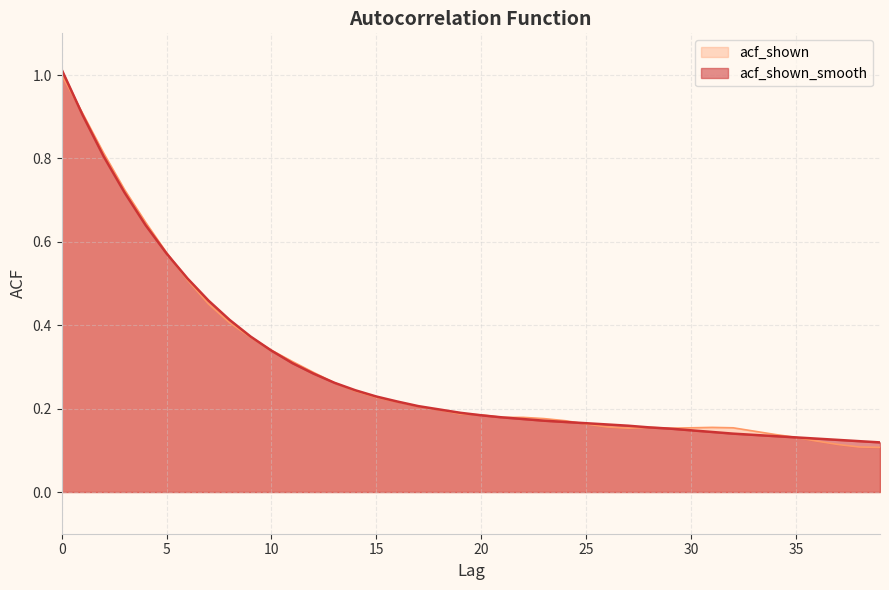

Where is acf_shown nearest to the value 0?

39